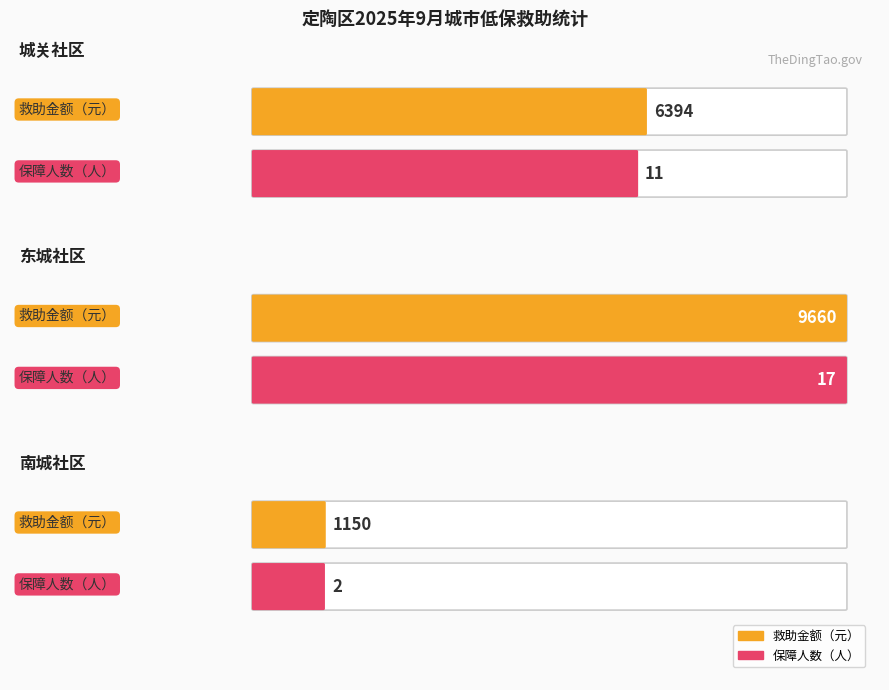

Are the bars grouped side by side (vs. stacked)?

Yes